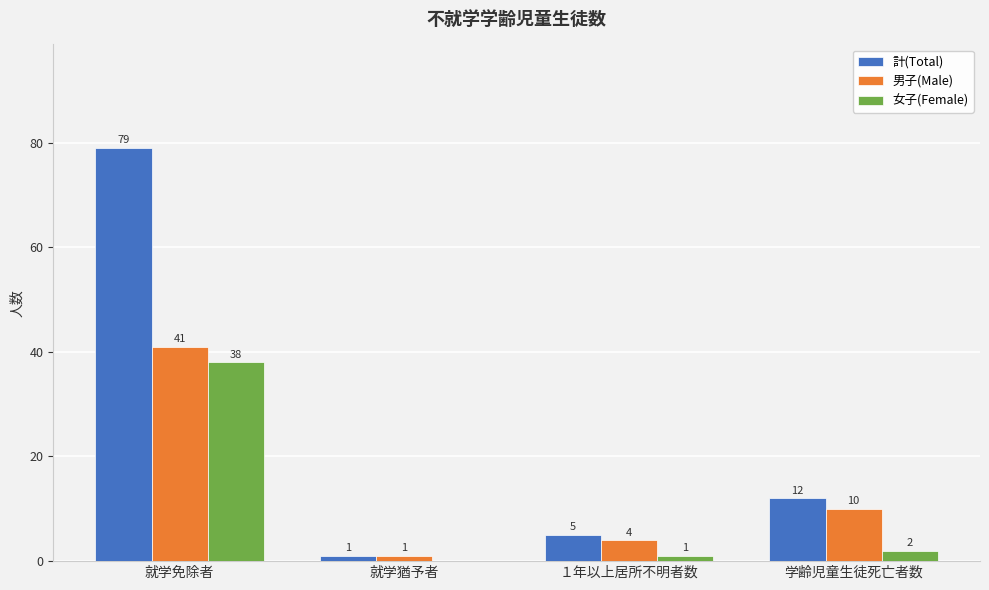

What are all the series names shown in the legend?

計(Total), 男子(Male), 女子(Female)